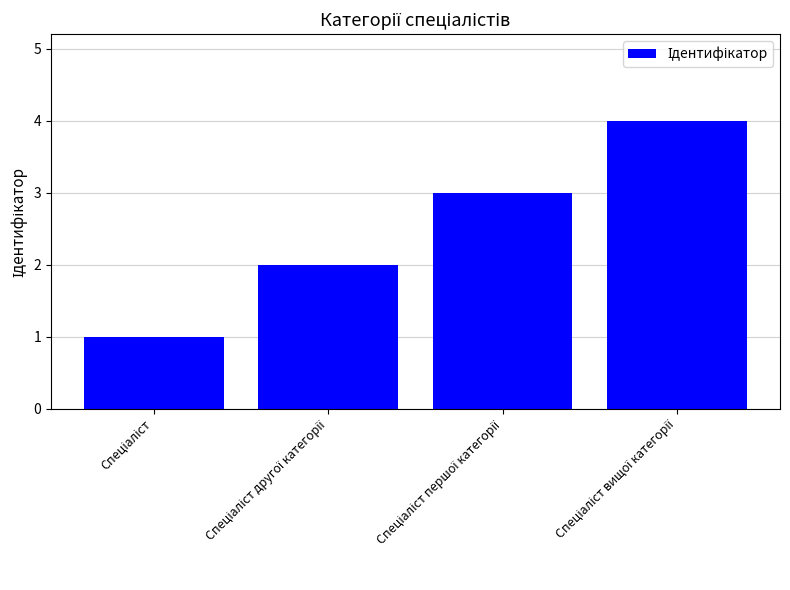

How many bars are there in total?

4